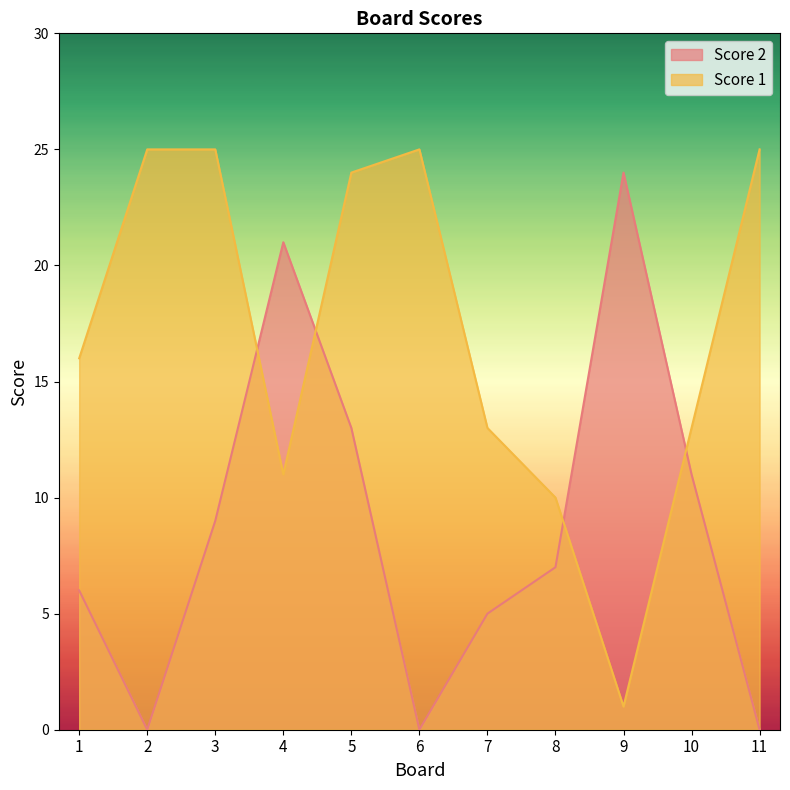

What is the greatest value displayed?

25